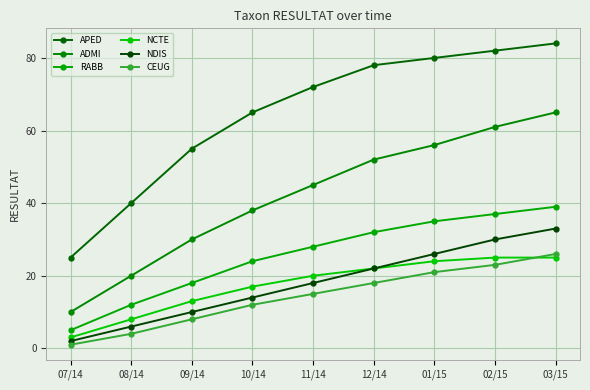

Which series has the widest spread of values?

APED